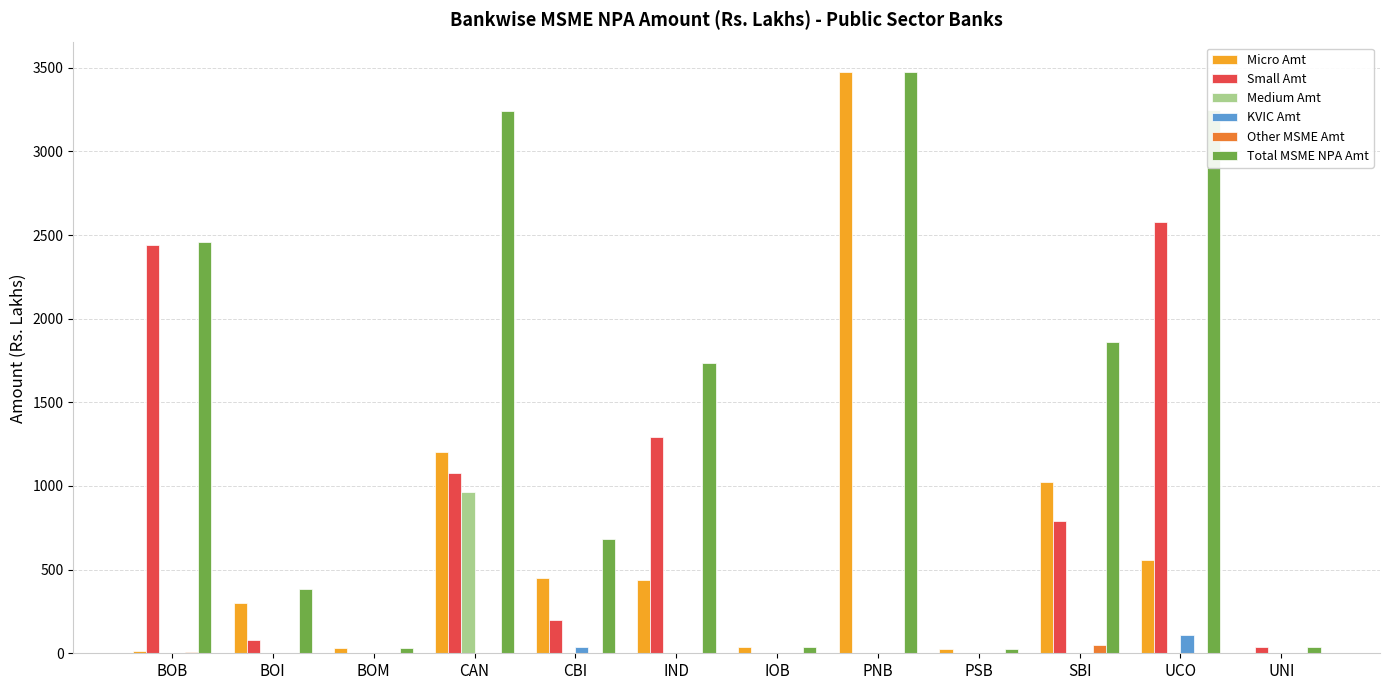

What is the spread (max minus min) of values at SBI?

1858.7